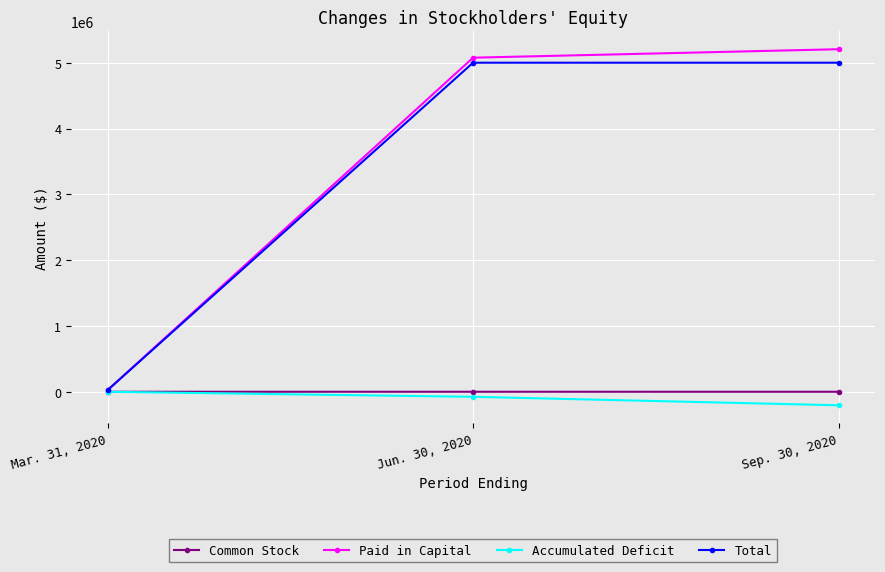

List the labels in order of Accumulated Deficit value, smallest first.

Sep. 30, 2020, Jun. 30, 2020, Mar. 31, 2020